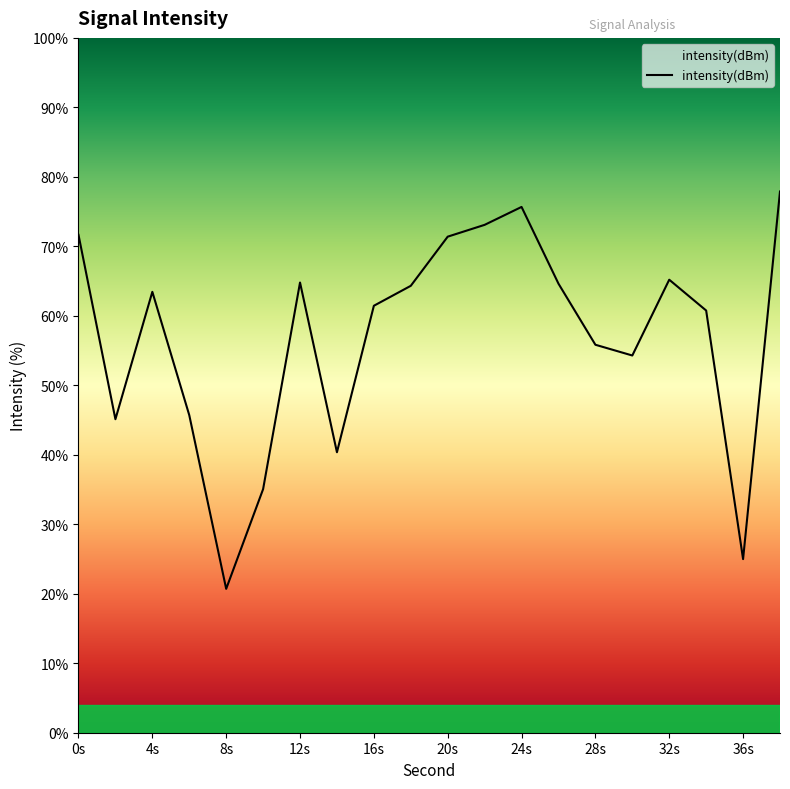

What is the difference between the maximum and minimum values?

57.2